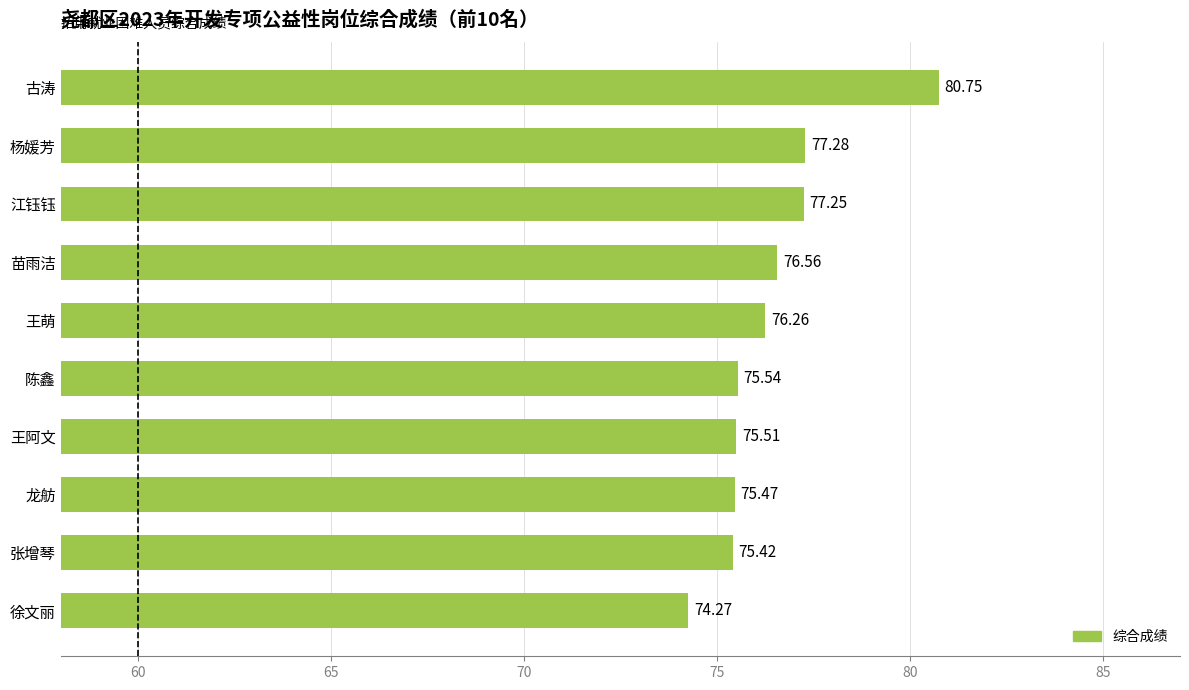

At which category does the chart reach its peak across all series?

古涛